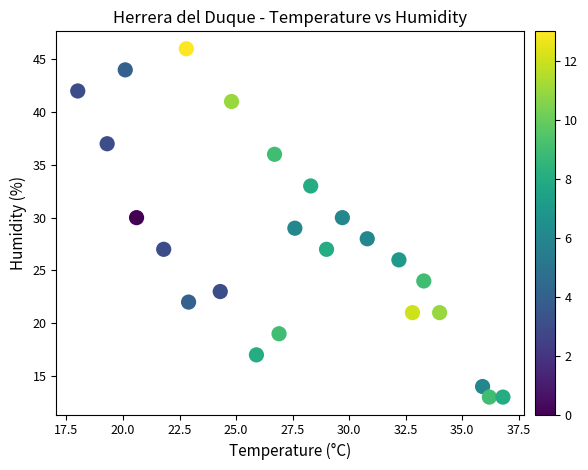

What is the range of Y values (max minus min)?

33